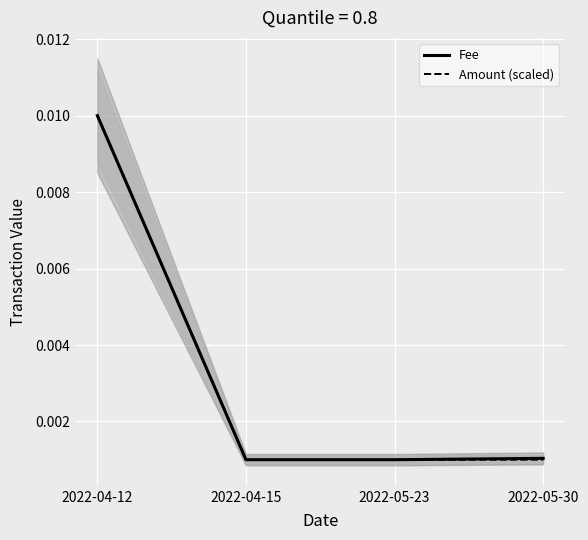

Count the Fee values in the range 0 to 1.

4